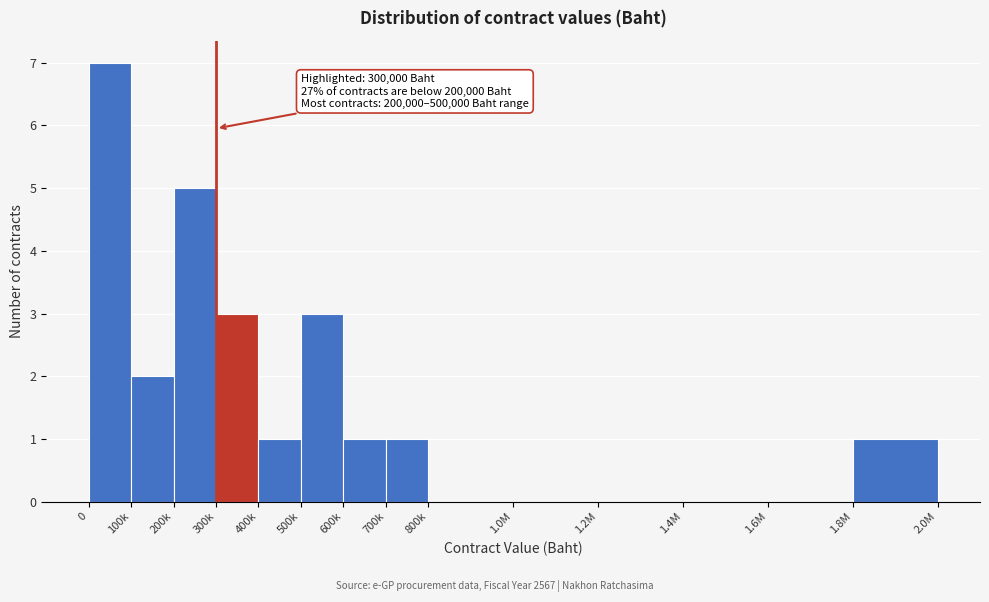

Reading left to right, list all the values displayed in this chart.

0=7	100k=2	200k=5	300k=3	400k=1	500k=3	600k=1	700k=1	800k=0	1.0M=0	1.2M=0	1.4M=0	1.6M=0	1.8M=1